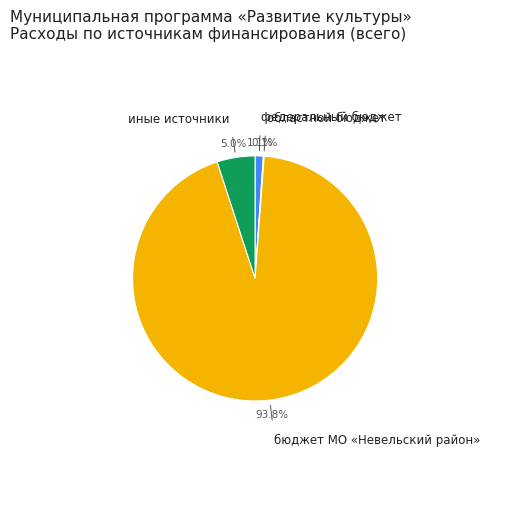

Which category accounts for the majority?

бюджет МО «Невельский район»